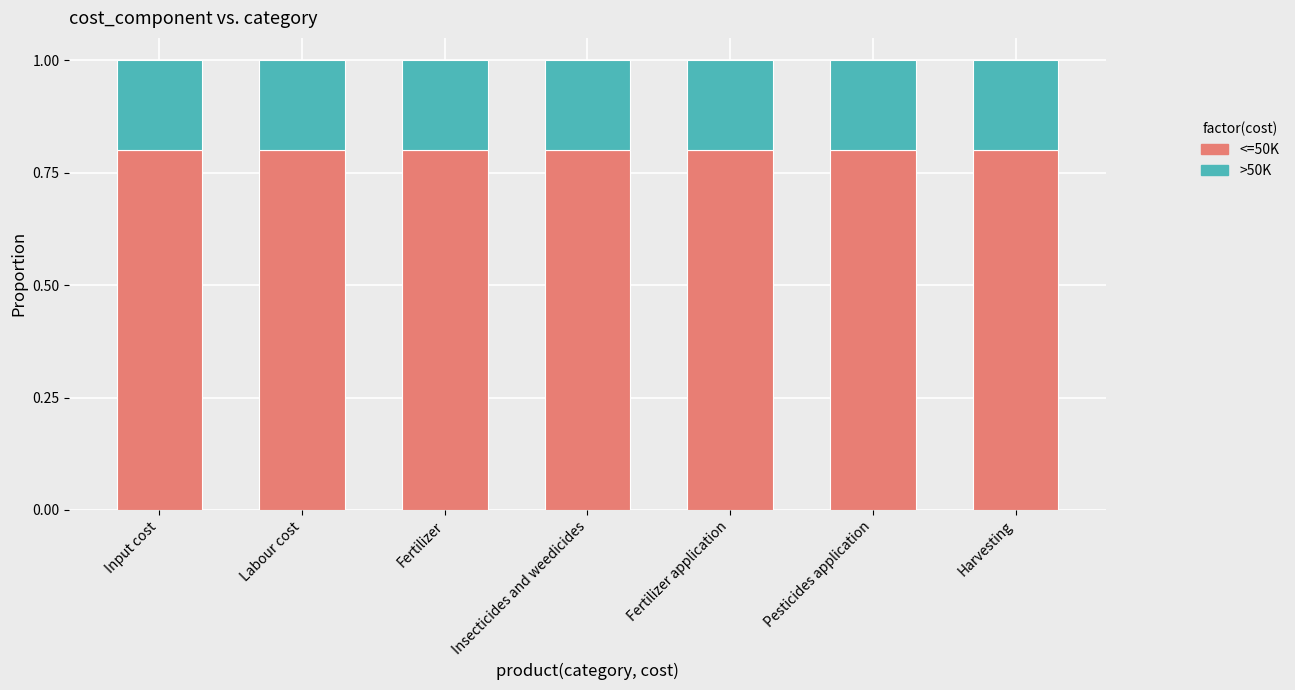

The value of <=50K at Fertilizer is 1.2. True or false?

False